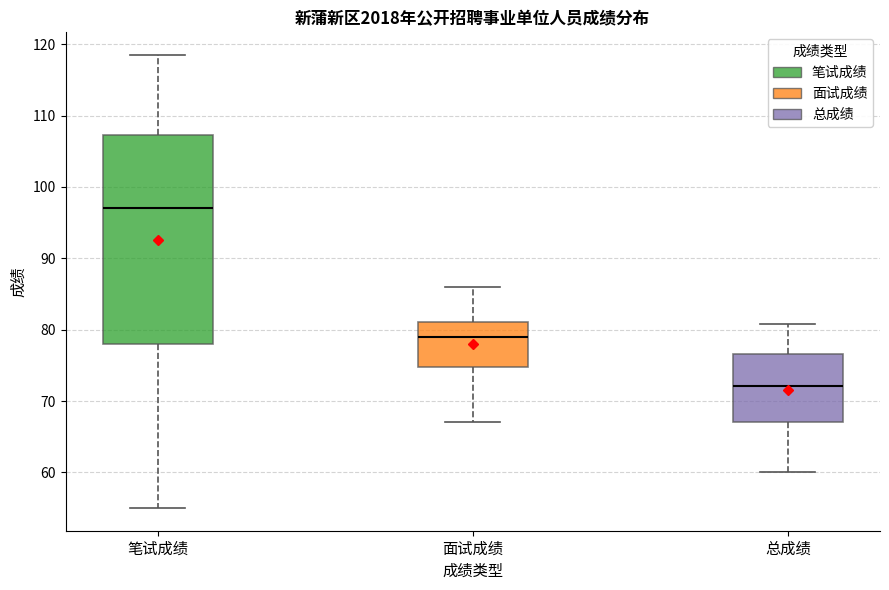

Reading left to right, transcribe this box plot: for each box, give where its median line is, the range the box spans, and where its two whiskers end, as read against the y-axis. The values are not printed on the chart, so give them approximately, as read against the axis.

笔试成绩: median 97, box 78 to 107, whiskers 55 to 119
面试成绩: median 79, box 75 to 81, whiskers 67 to 86
总成绩: median 72, box 67 to 77, whiskers 60 to 81